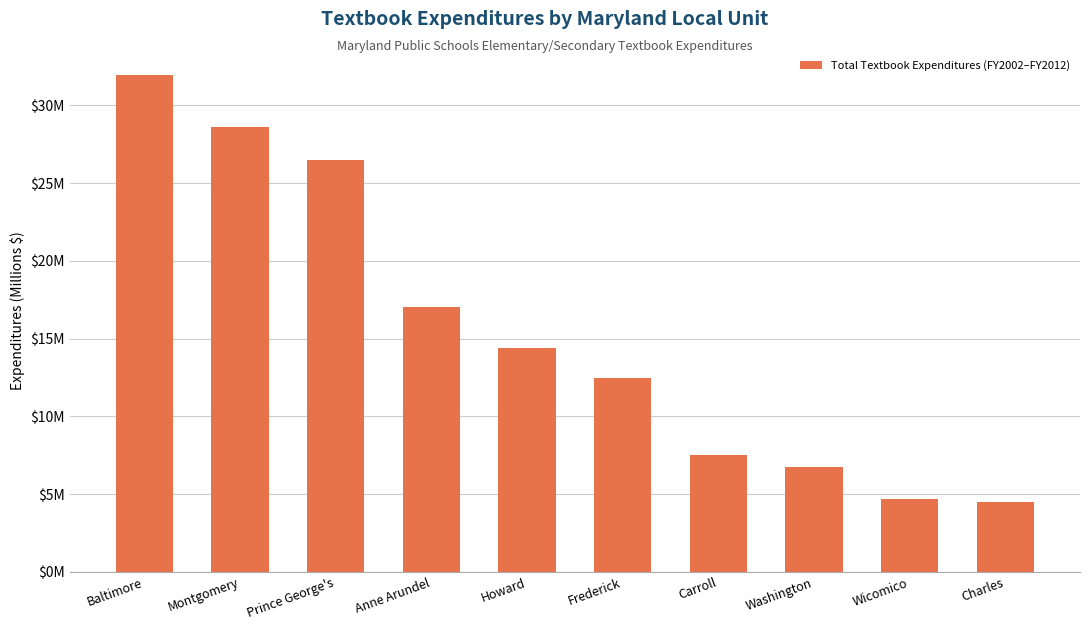

Are the bars horizontal?

No